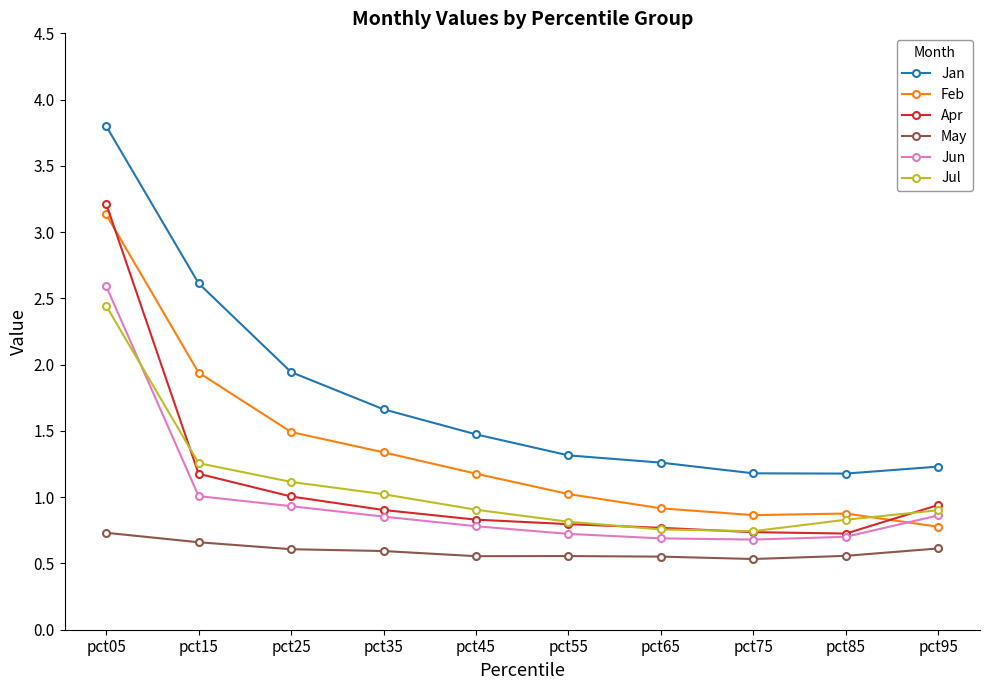

Between pct55 and pct65, which series saw the biggest shift?

Feb